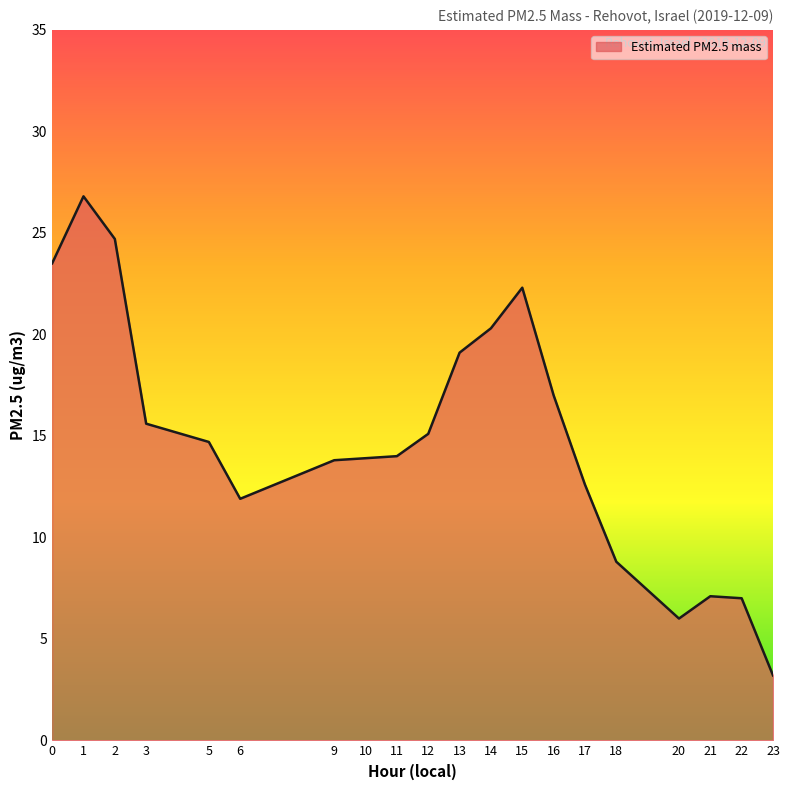

What is the average value?

14.9